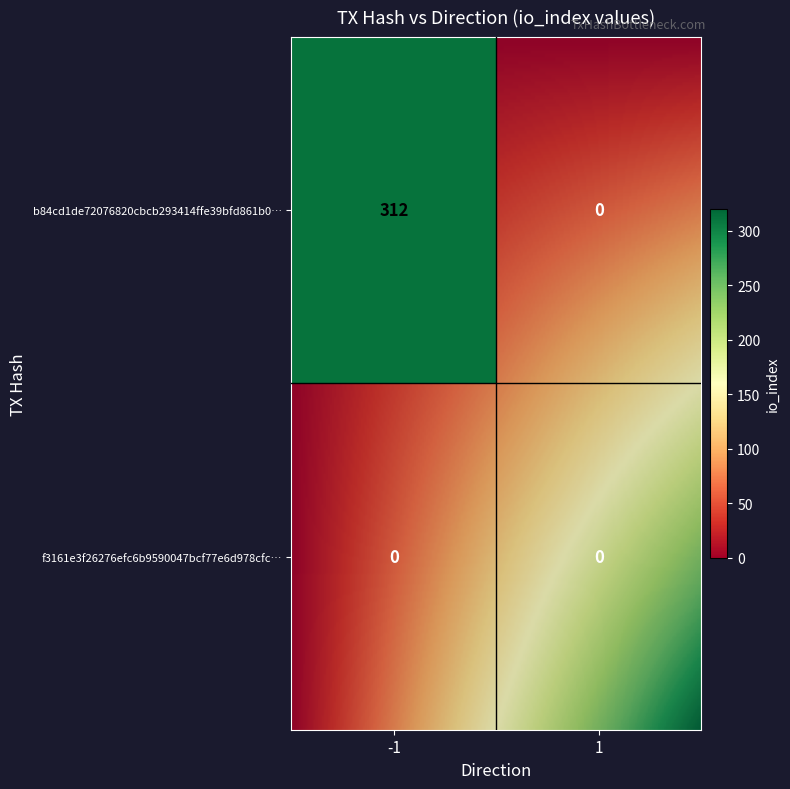

List the series in order of their overall mean, highest first.

b84cd1de72076820cbcb293414ffe39bfd861b0, f3161e3f26276efc6b9590047bcf77e6d978cfc